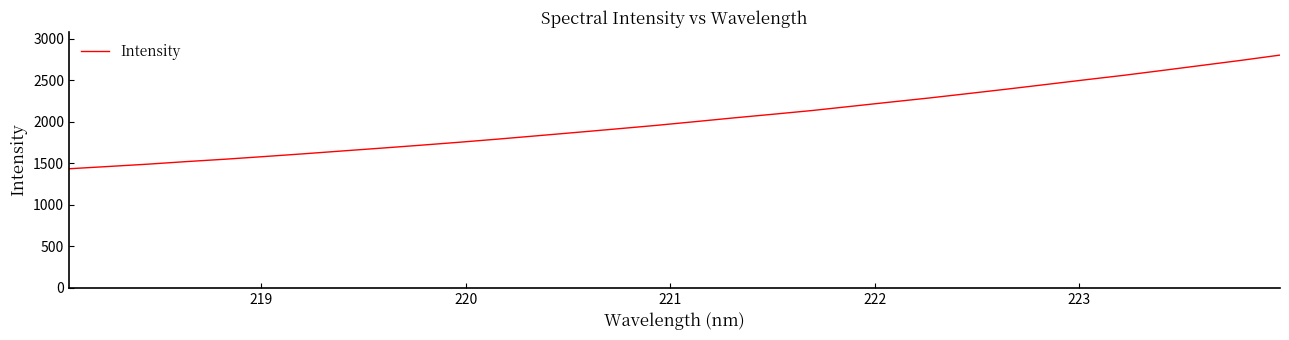

What is the average value?

2027.6